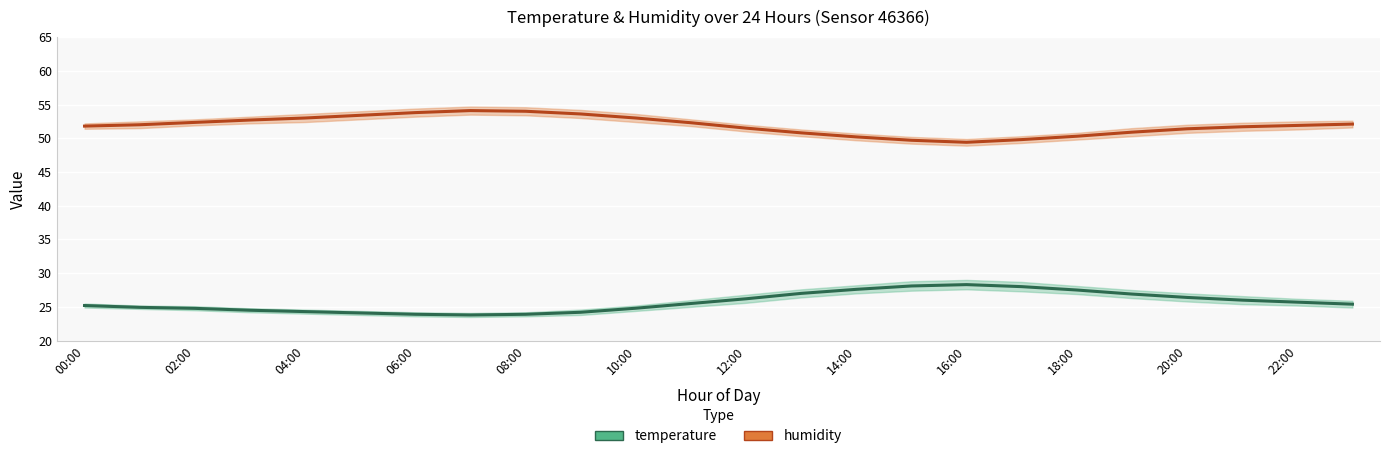

Is it true that temperature equals 41.3 at 02:00?

False